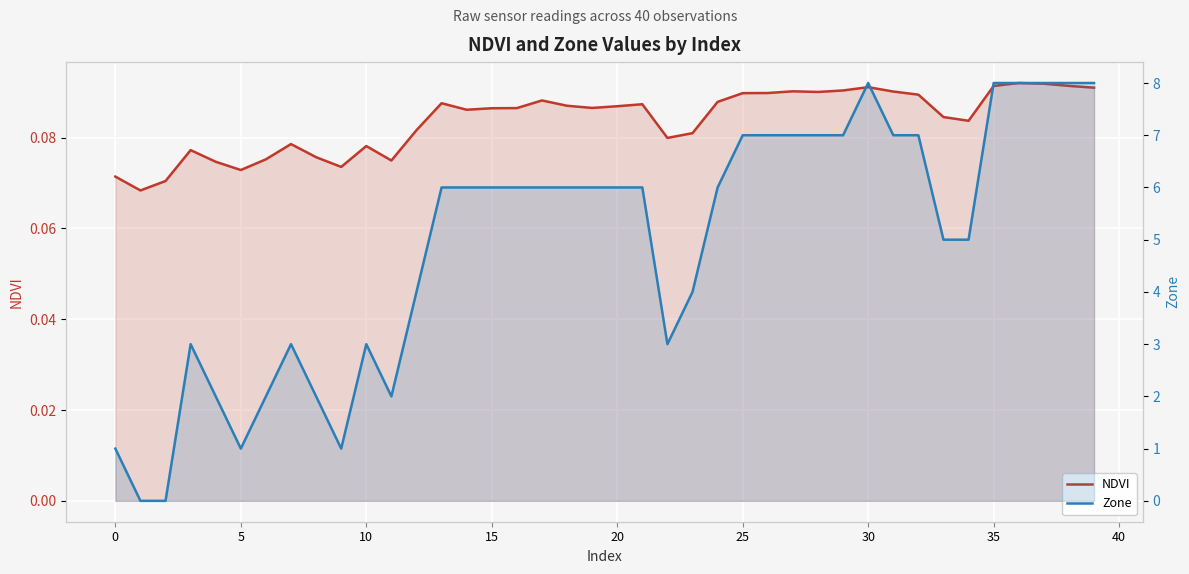

Count the number of data series in this chart.

2